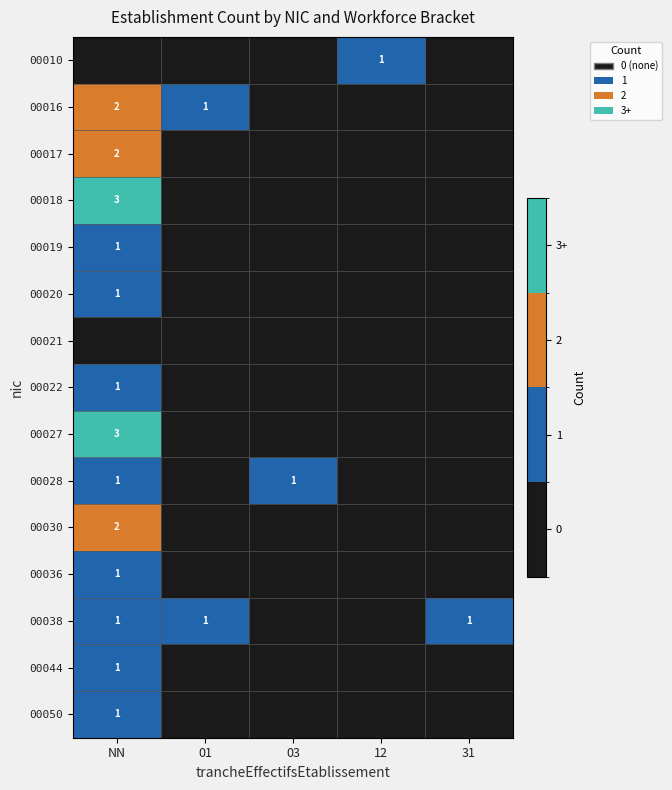

True or false: 00017 has a value of 2 at NN.

True